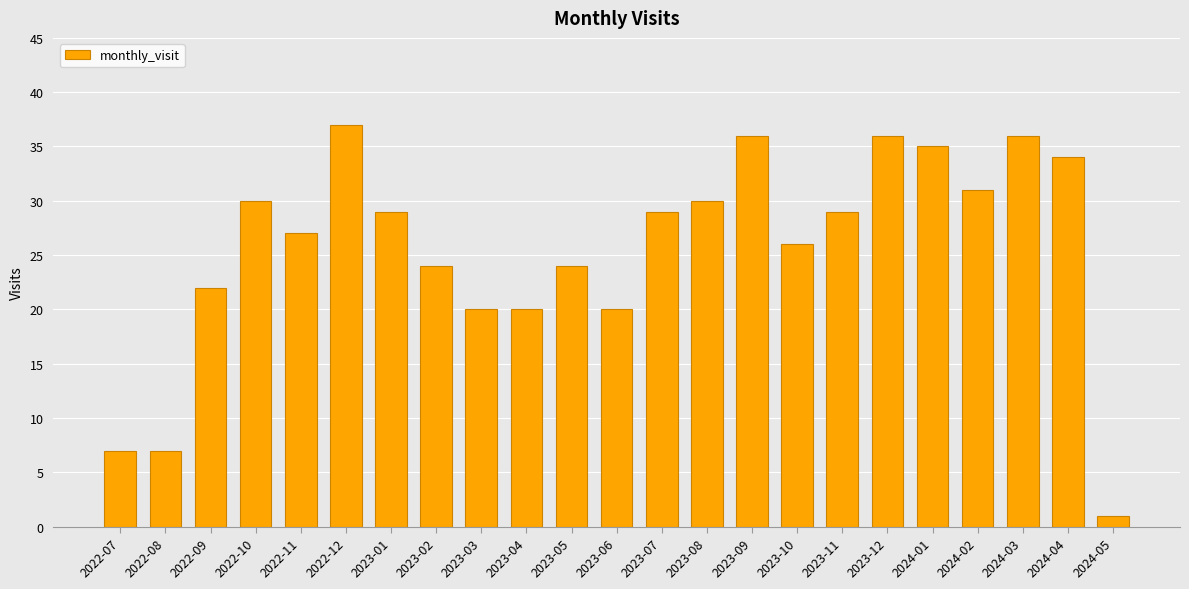

The chart shows a value of 9 at 2023-04. True or false?

False